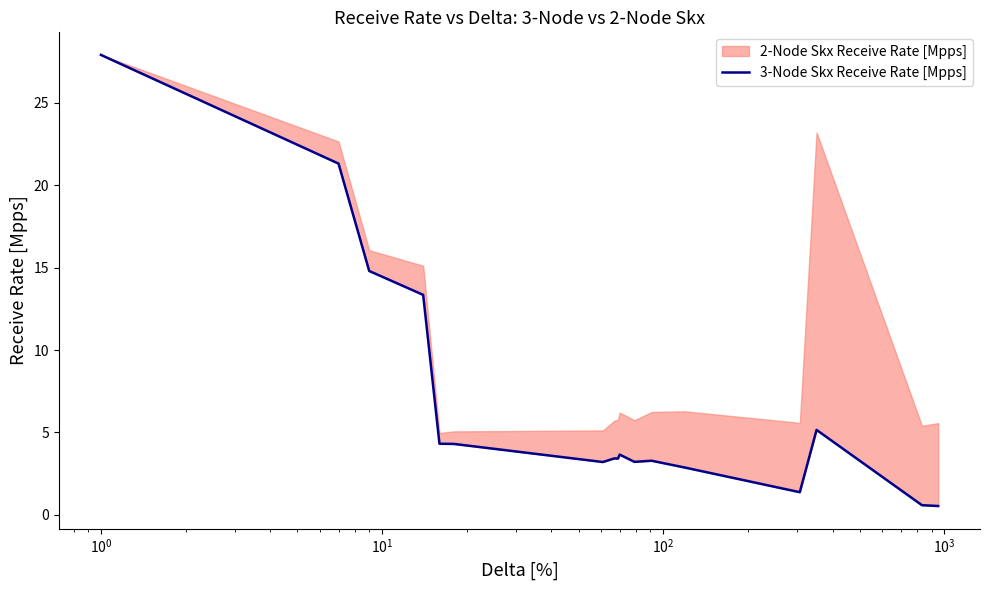

What is the difference between the maximum and minimum values?

27.4